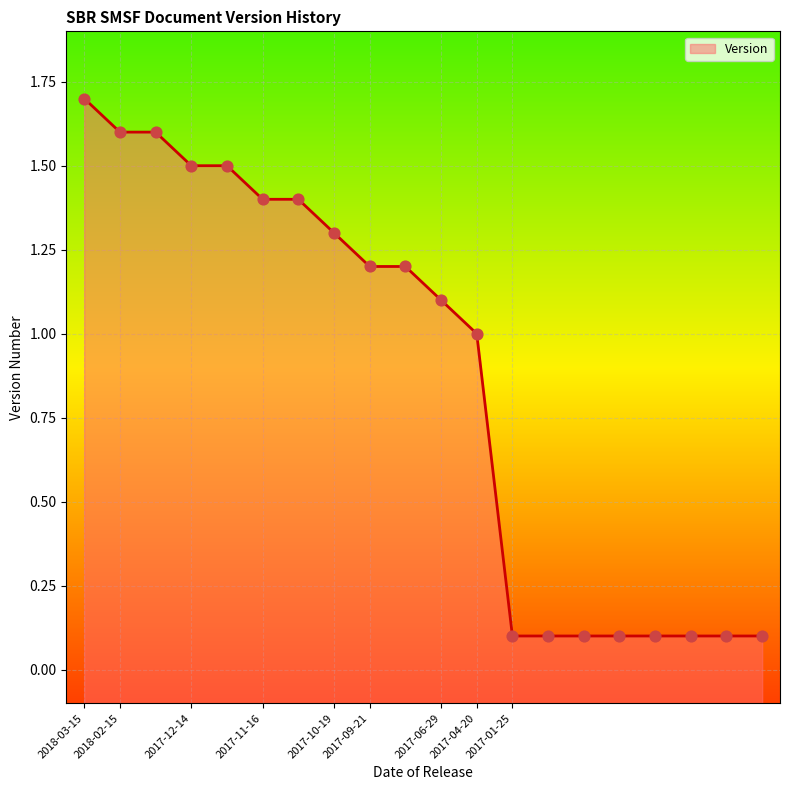

What is the change in value from 2017-11-16 to 2017-01-25?

-1.3